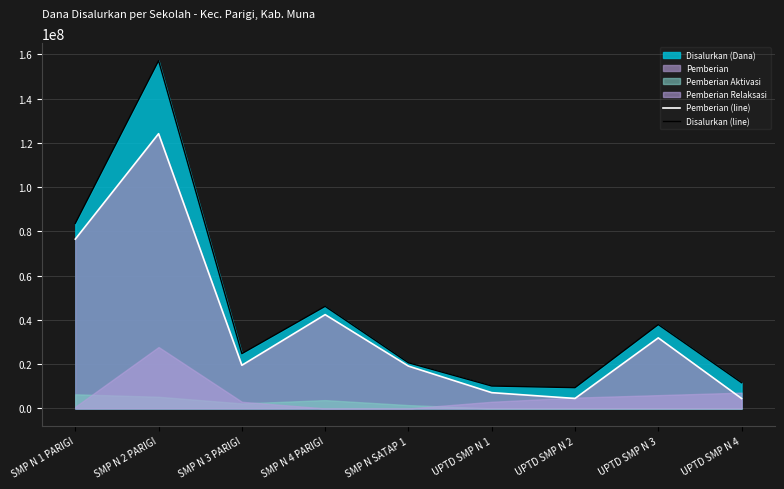

Which category has the highest value across all series?

SMP N 2 PARIGI